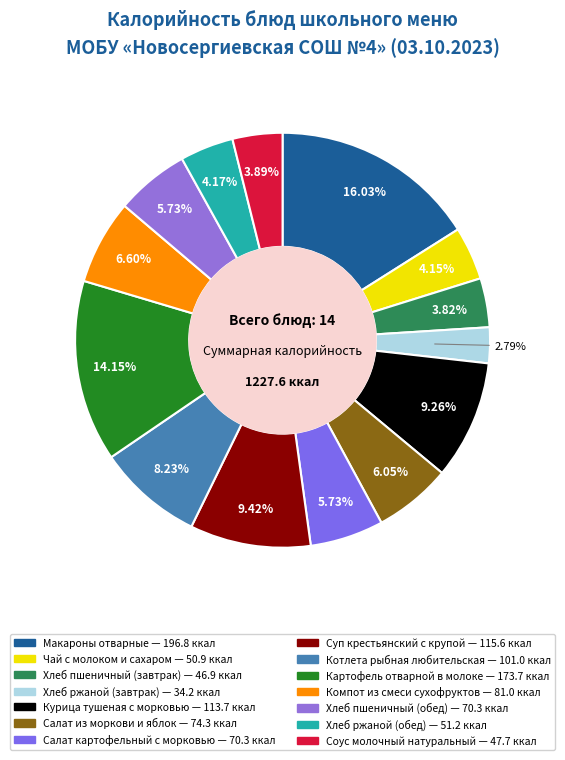

Is there a majority slice in this chart?

No